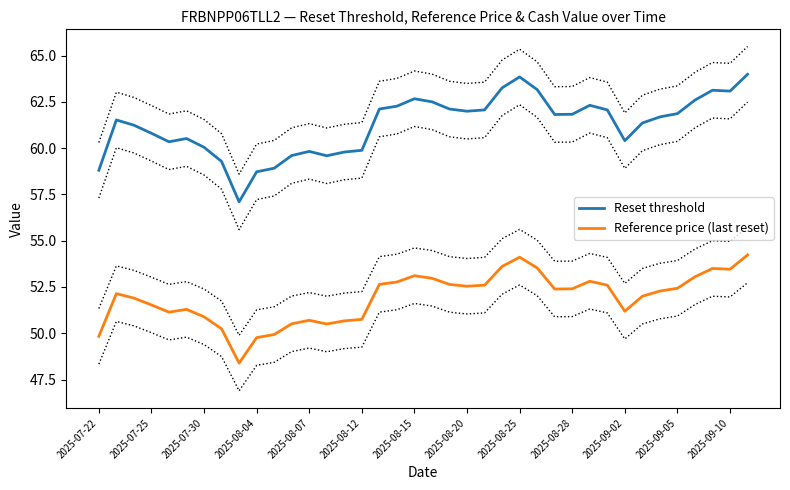

How many values in the Reference price (last reset) series exceed 52?

21